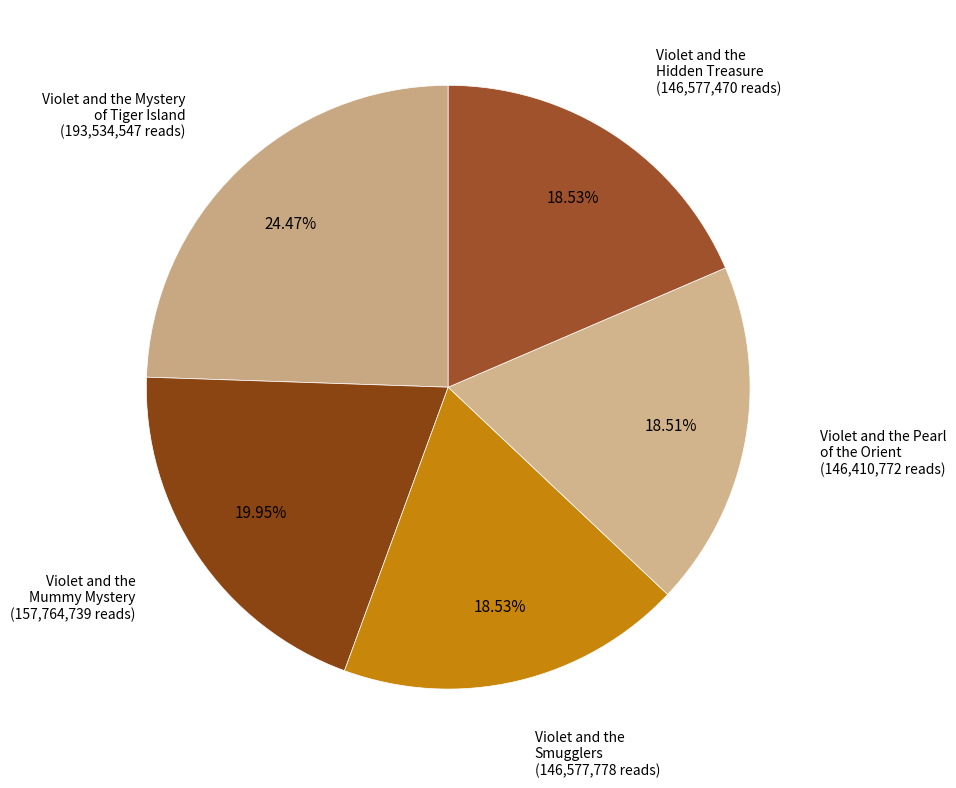

Rank the categories by value from highest to lowest.

Violet and the Mystery of Tiger Island, Violet and the Mummy Mystery, Violet and the Smugglers, Violet and the Hidden Treasure, Violet and the Pearl of the Orient